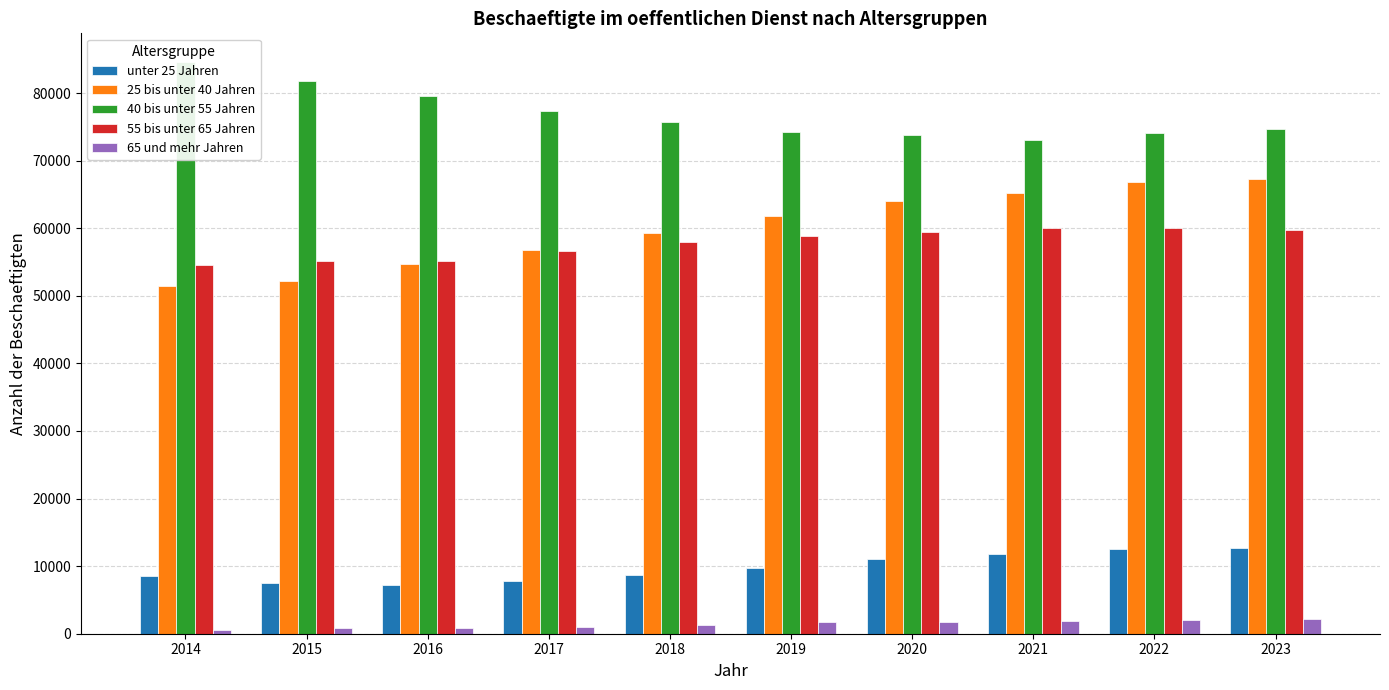

Between 2014 and 2021, which series saw the biggest shift?

25 bis unter 40 Jahren